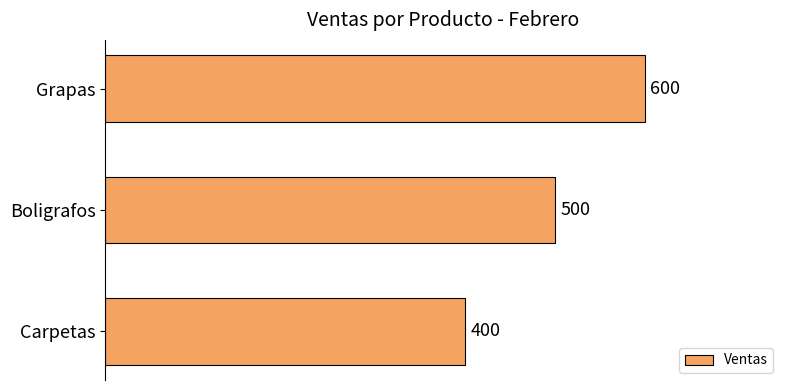

Is it true that the value at Carpetas is 193?

False